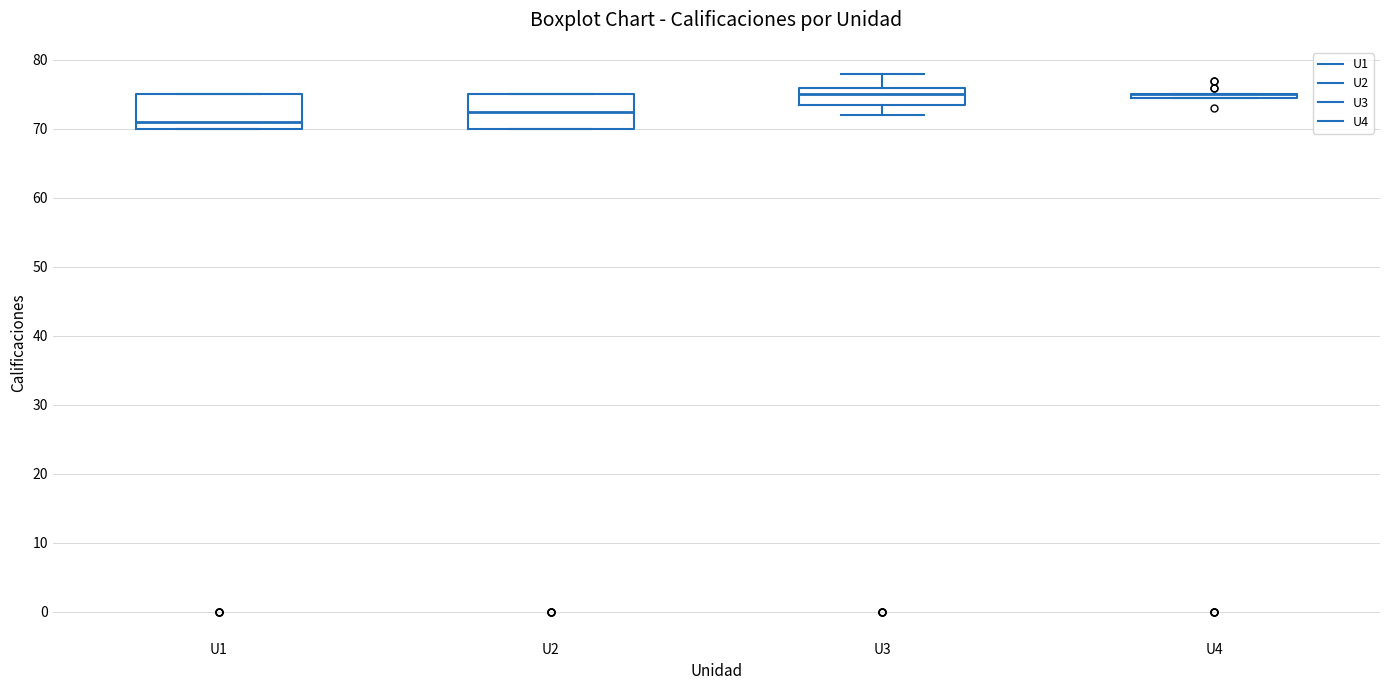

Reading left to right, read every box against the y-axis: the position of its median line, the range the box covers, and the ends of its whiskers. The values are not printed on the chart, so give them approximately, as read against the axis.

U1: median 71, box 70 to 75, whiskers 70 to 75
U2: median 73, box 70 to 75, whiskers 70 to 75
U3: median 75, box 74 to 76, whiskers 72 to 78
U4: box collapsed to a line at 75, whiskers 75 to 75